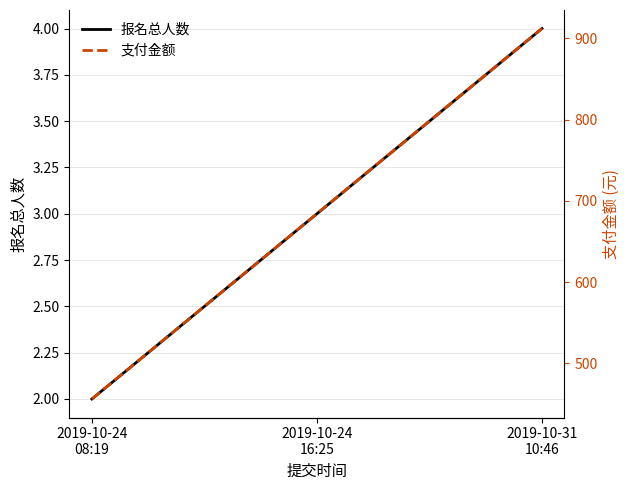

What is the difference between the maximum and minimum values in the 报名总人数 series?

2